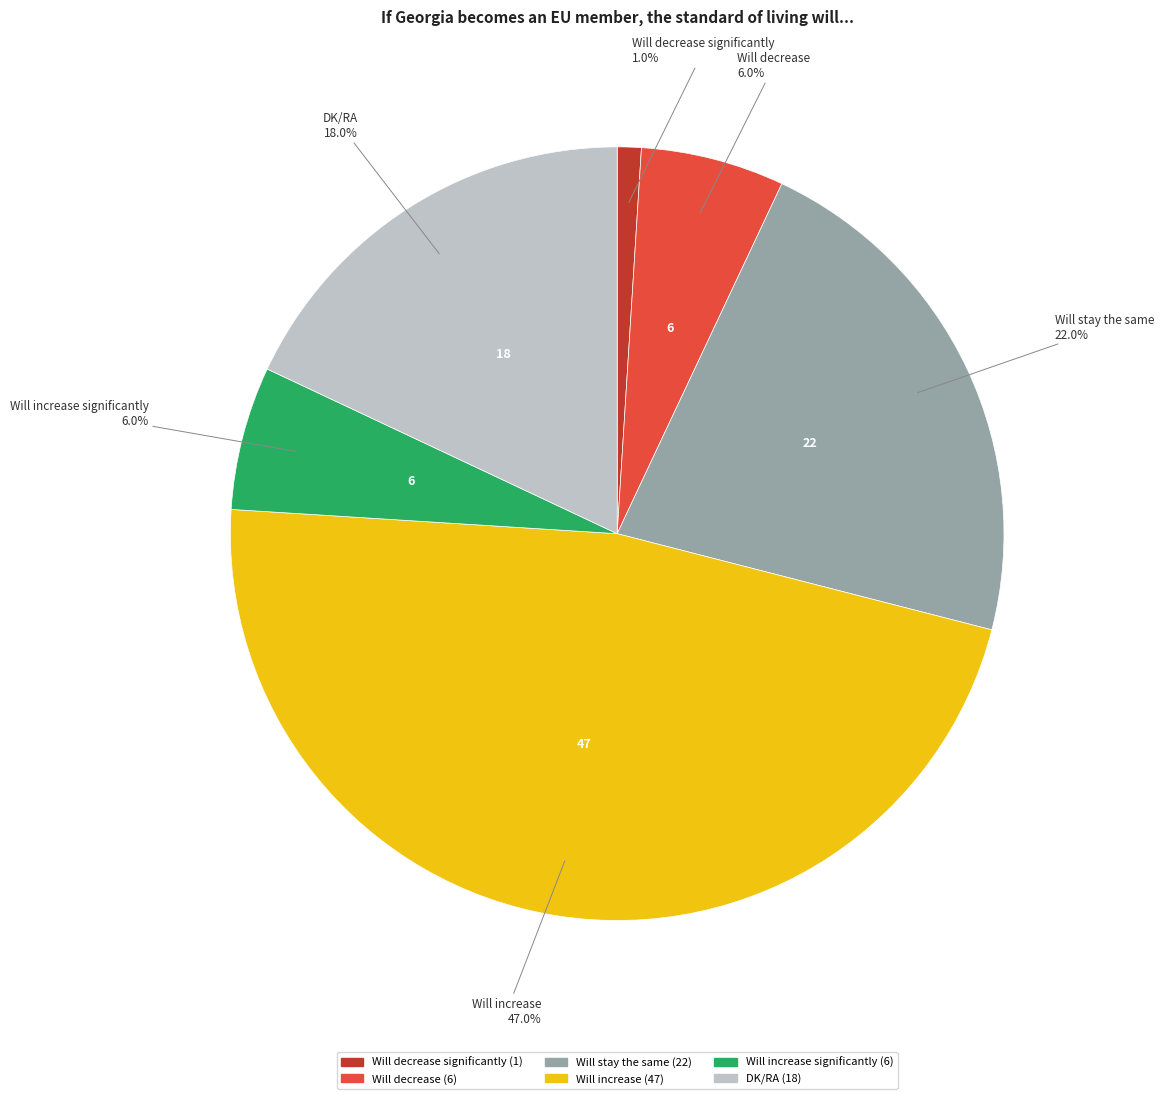

Is there a majority slice in this chart?

No